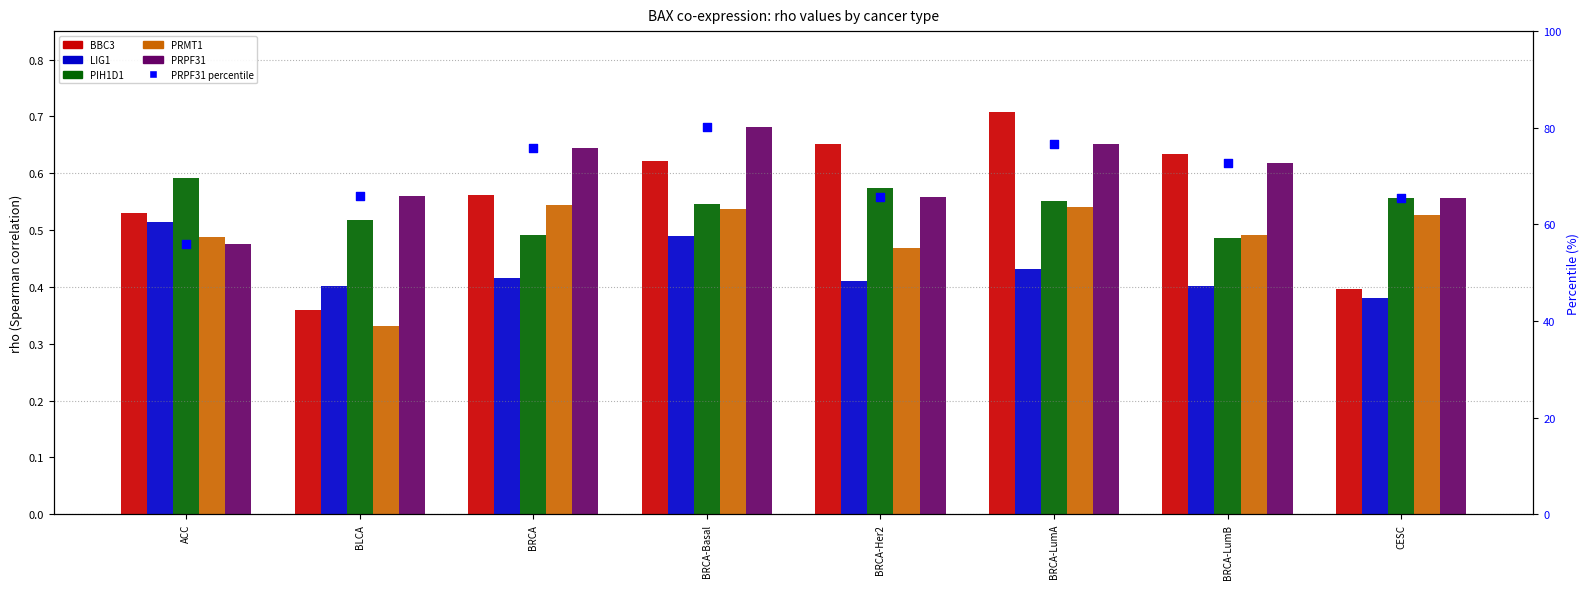

At how many categories does at least one series exceed 32?

8